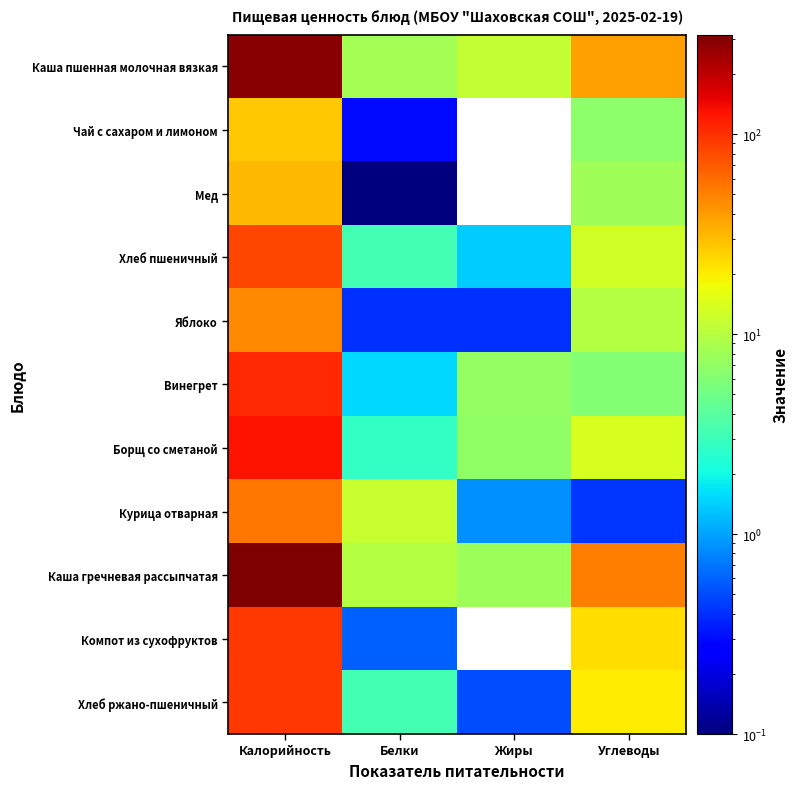

At which category is the sum across all series the highest?

Калорийность